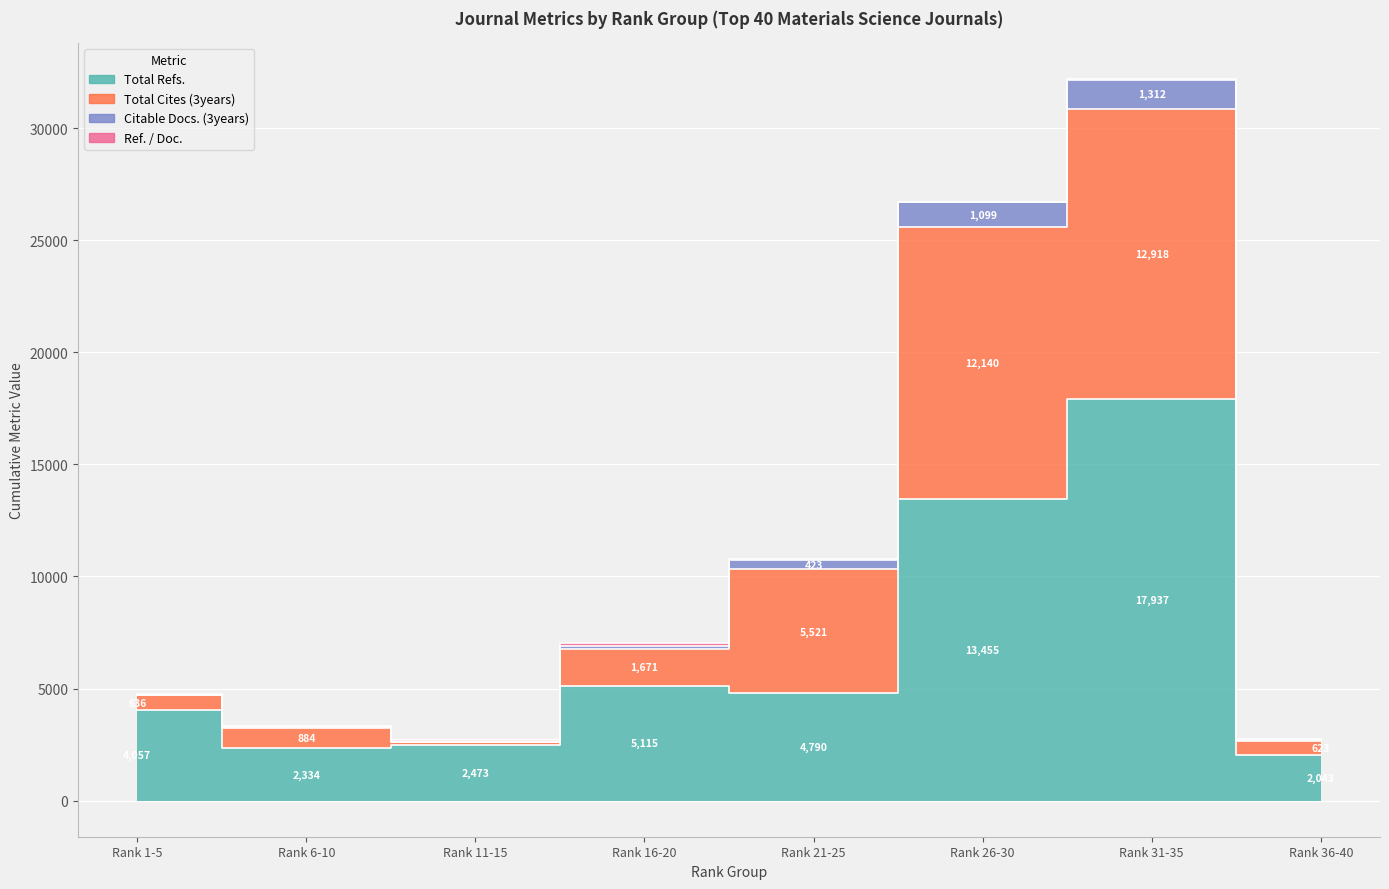

What is the label of the 3rd point from the left?

Rank 11-15